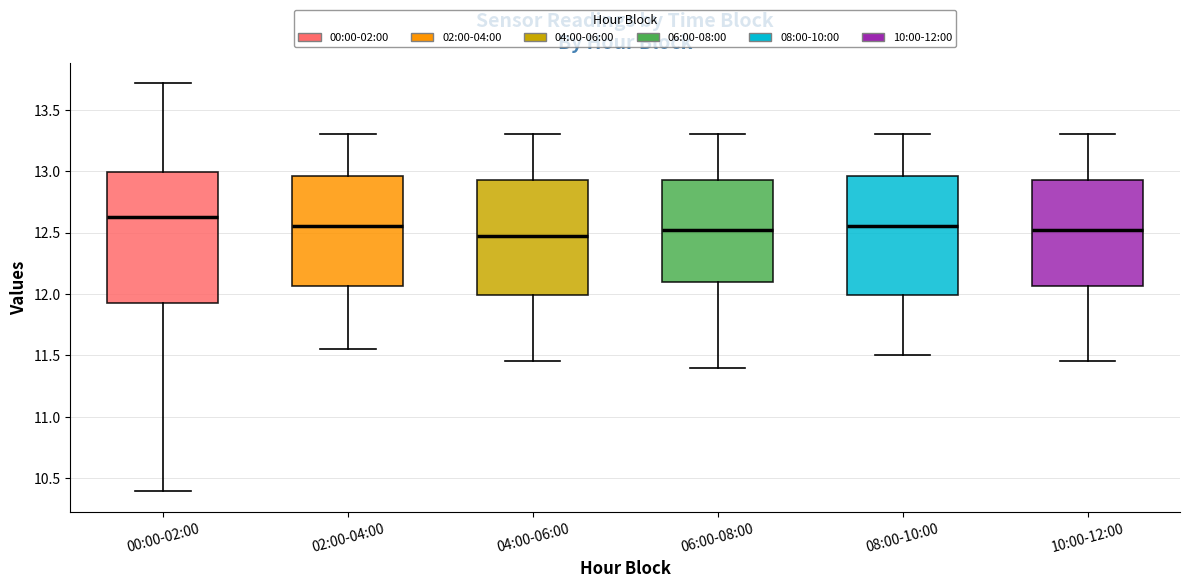

Which box is the tallest, from its lower edge to its upper edge?

00:00-02:00